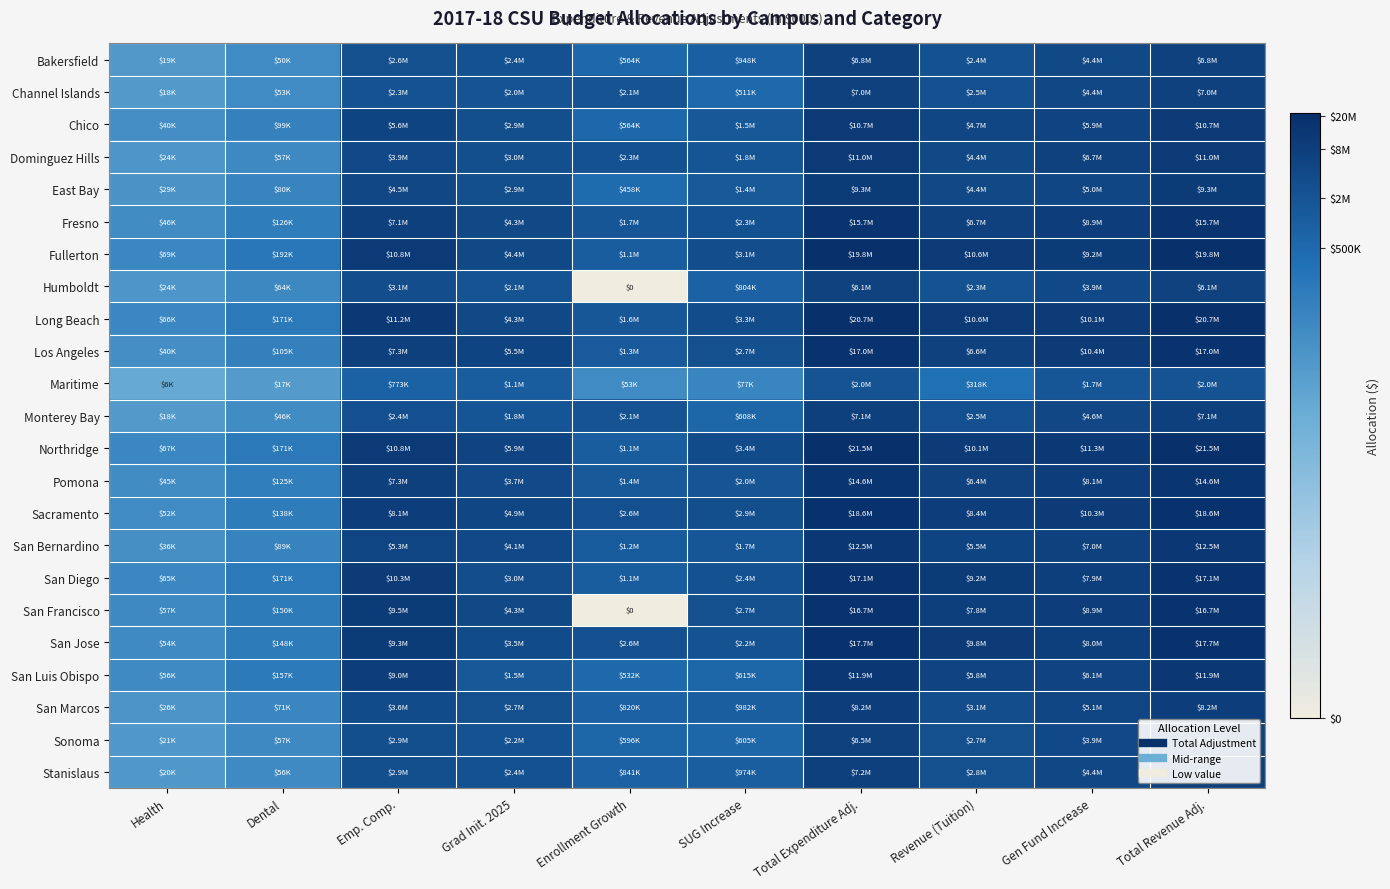

At which category is the sum across all series the highest?

Total Expenditure Adj.